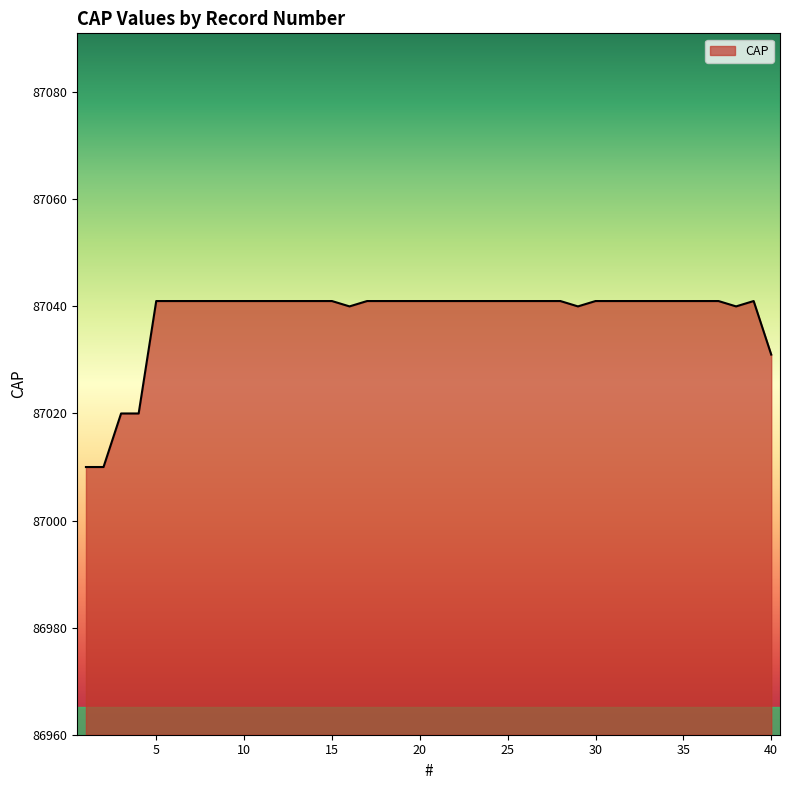

What is the smallest value displayed?

87010